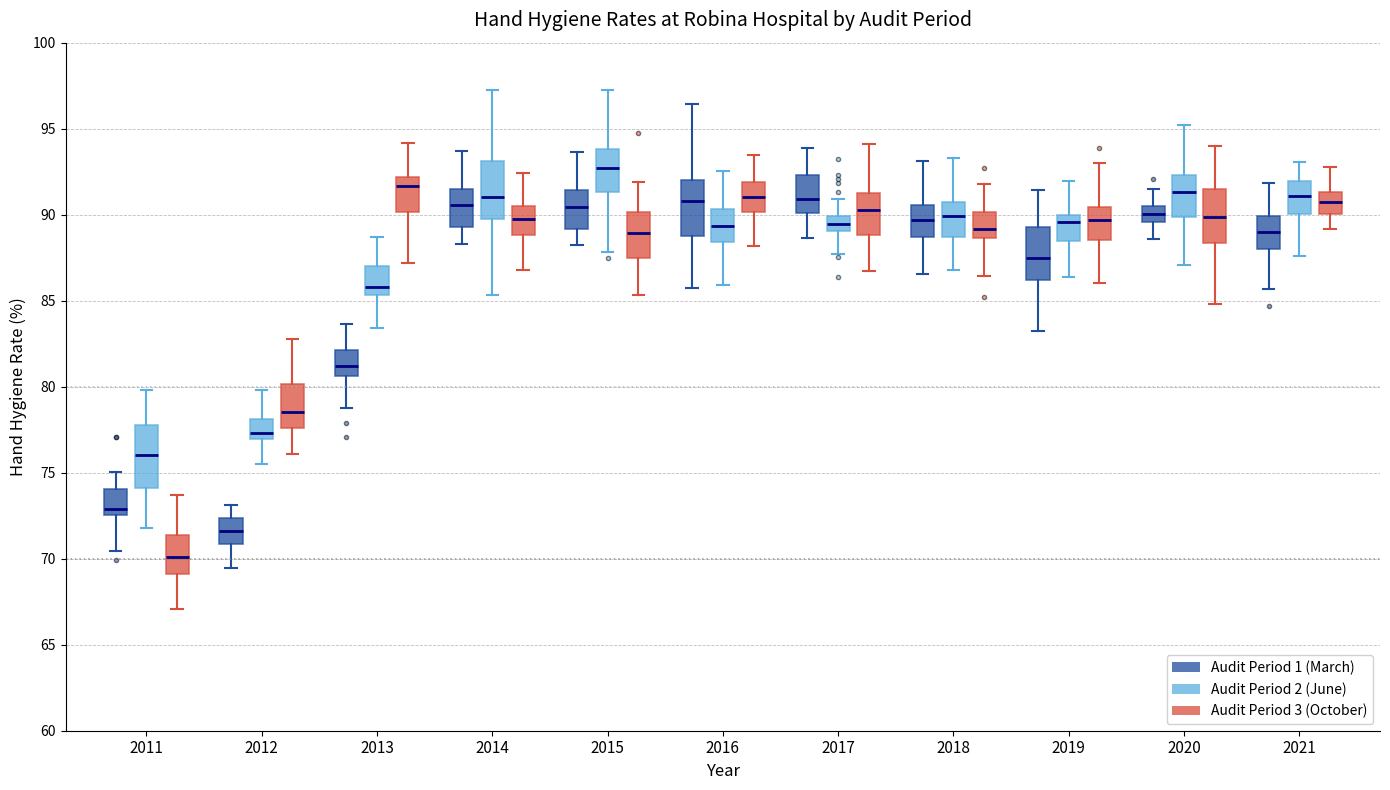

Reading left to right, transcribe this box plot: for each box, give where its median line is, the range the box spans, and where its two whiskers end, as read against the y-axis. The values are not printed on the chart, so give them approximately, as read against the axis.

2011 (Audit Period 1 (March)): median 73.0, box 72.5 to 74.0, whiskers 70.5 to 75.0
2011 (Audit Period 2 (June)): median 76.0, box 74.0 to 78.0, whiskers 72.0 to 80.0
2011 (Audit Period 3 (October)): median 70.0, box 69.0 to 71.5, whiskers 67.0 to 73.5
2012 (Audit Period 1 (March)): median 71.5, box 71.0 to 72.5, whiskers 69.5 to 73.0
2012 (Audit Period 2 (June)): median 77.5, box 77.0 to 78.0, whiskers 75.5 to 80.0
2012 (Audit Period 3 (October)): median 78.5, box 77.5 to 80.0, whiskers 76.0 to 83.0
2013 (Audit Period 1 (March)): median 81.0, box 80.5 to 82.0, whiskers 79.0 to 83.5
2013 (Audit Period 2 (June)): median 86.0, box 85.5 to 87.0, whiskers 83.5 to 88.5
2013 (Audit Period 3 (October)): median 91.5, box 90.0 to 92.0, whiskers 87.0 to 94.0
2014 (Audit Period 1 (March)): median 90.5, box 89.5 to 91.5, whiskers 88.5 to 93.5
2014 (Audit Period 2 (June)): median 91.0, box 89.5 to 93.0, whiskers 85.5 to 97.0
2014 (Audit Period 3 (October)): median 89.5, box 89.0 to 90.5, whiskers 87.0 to 92.5
2015 (Audit Period 1 (March)): median 90.5, box 89.0 to 91.5, whiskers 88.5 to 93.5
2015 (Audit Period 2 (June)): median 92.5, box 91.5 to 94.0, whiskers 88.0 to 97.5
2015 (Audit Period 3 (October)): median 89.0, box 87.5 to 90.0, whiskers 85.5 to 92.0
2016 (Audit Period 1 (March)): median 91.0, box 89.0 to 92.0, whiskers 85.5 to 96.5
2016 (Audit Period 2 (June)): median 89.5, box 88.5 to 90.5, whiskers 86.0 to 92.5
2016 (Audit Period 3 (October)): median 91.0, box 90.0 to 92.0, whiskers 88.0 to 93.5
2017 (Audit Period 1 (March)): median 91.0, box 90.0 to 92.5, whiskers 88.5 to 94.0
2017 (Audit Period 2 (June)): median 89.5, box 89.0 to 90.0, whiskers 87.5 to 91.0
2017 (Audit Period 3 (October)): median 90.0, box 89.0 to 91.0, whiskers 86.5 to 94.0
2018 (Audit Period 1 (March)): median 89.5, box 88.5 to 90.5, whiskers 86.5 to 93.0
2018 (Audit Period 2 (June)): median 90.0, box 88.5 to 90.5, whiskers 87.0 to 93.5
2018 (Audit Period 3 (October)): median 89.0, box 88.5 to 90.0, whiskers 86.5 to 92.0
2019 (Audit Period 1 (March)): median 87.5, box 86.0 to 89.5, whiskers 83.0 to 91.5
2019 (Audit Period 2 (June)): median 89.5, box 88.5 to 90.0, whiskers 86.5 to 92.0
2019 (Audit Period 3 (October)): median 89.5, box 88.5 to 90.5, whiskers 86.0 to 93.0
2020 (Audit Period 1 (March)): median 90.0, box 89.5 to 90.5, whiskers 88.5 to 91.5
2020 (Audit Period 2 (June)): median 91.5, box 90.0 to 92.5, whiskers 87.0 to 95.0
2020 (Audit Period 3 (October)): median 90.0, box 88.5 to 91.5, whiskers 85.0 to 94.0
2021 (Audit Period 1 (March)): median 89.0, box 88.0 to 90.0, whiskers 85.5 to 92.0
2021 (Audit Period 2 (June)): median 91.0, box 90.0 to 92.0, whiskers 87.5 to 93.0
2021 (Audit Period 3 (October)): median 90.5, box 90.0 to 91.5, whiskers 89.0 to 93.0